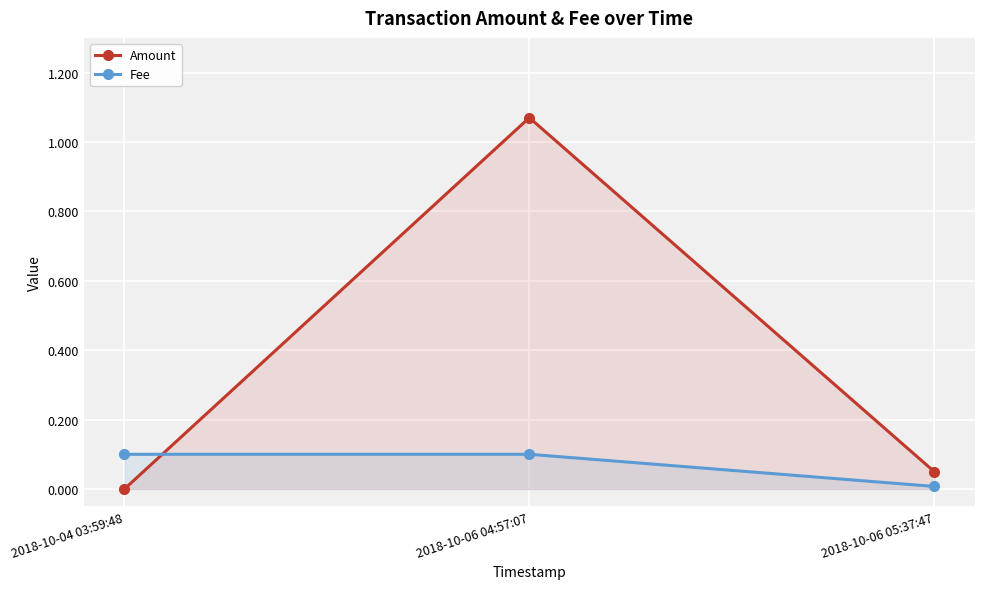

Between 2018-10-04 03:59:48 and 2018-10-06 05:37:47, which is larger?

2018-10-06 05:37:47